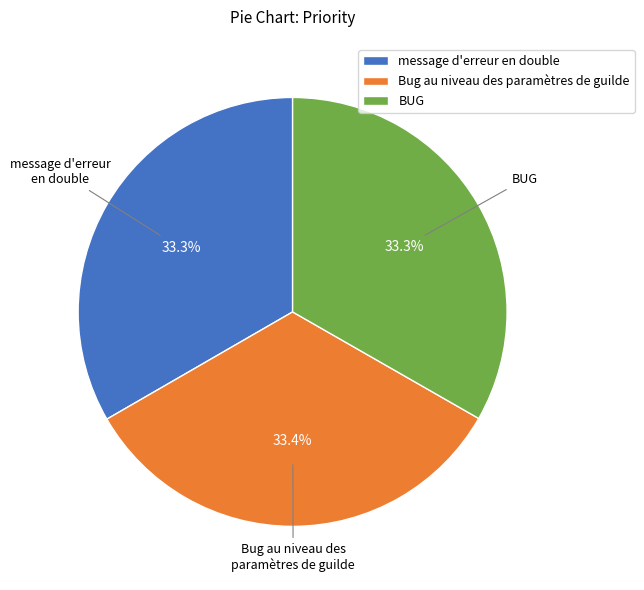

Approximately how many times larger is the value at message d'erreur en double compared to Bug au niveau des paramètres de guilde?

1.0